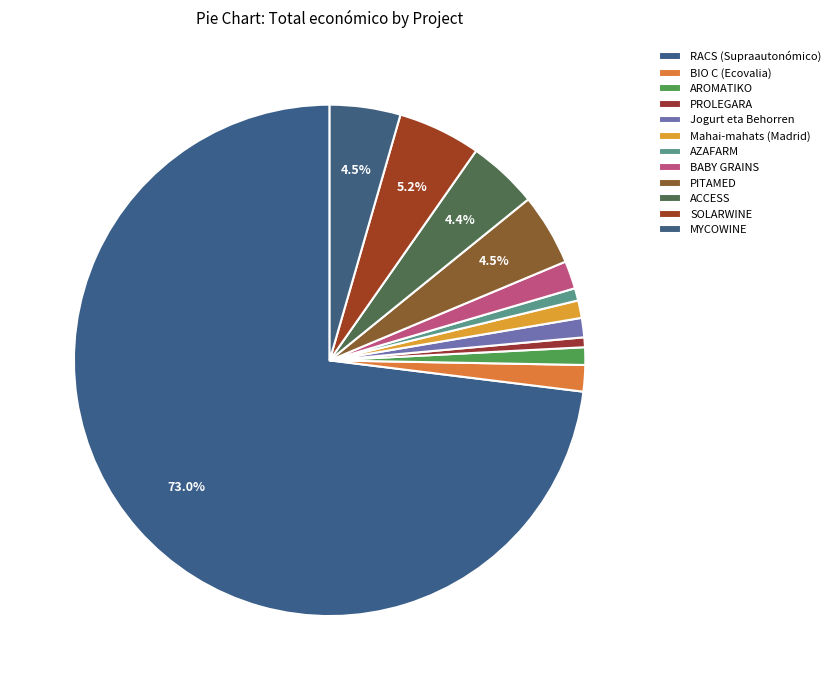

How many slices are in this pie chart?

12